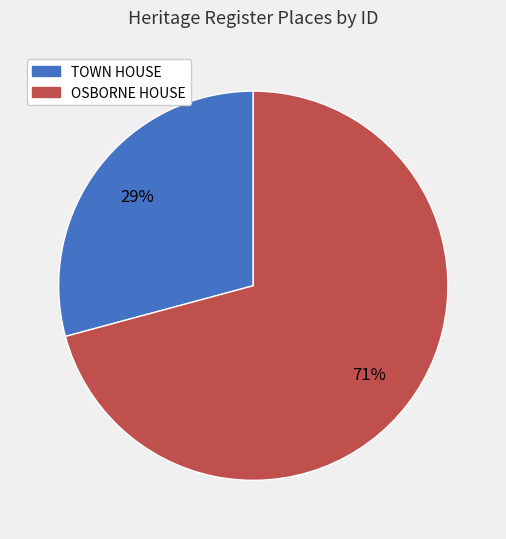

What is the smallest slice in the pie chart?

TOWN HOUSE